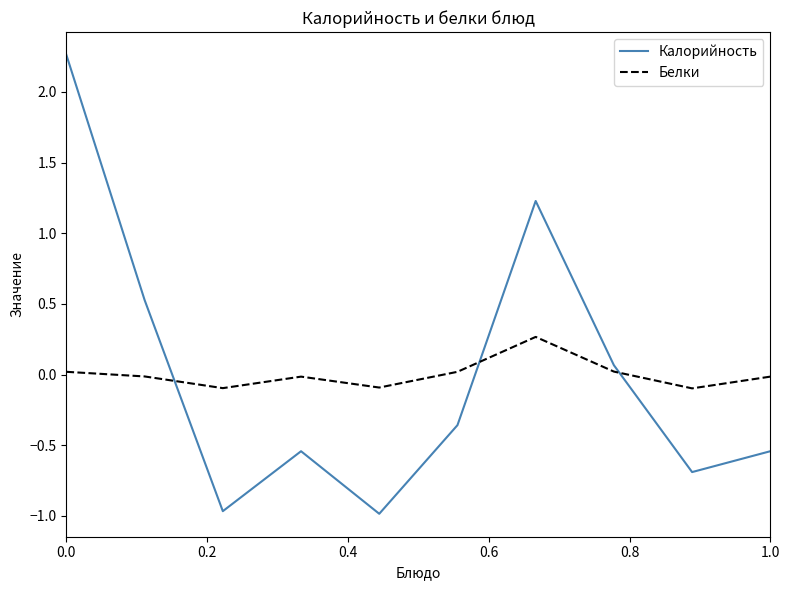

Which series has the widest spread of values?

Калорийность